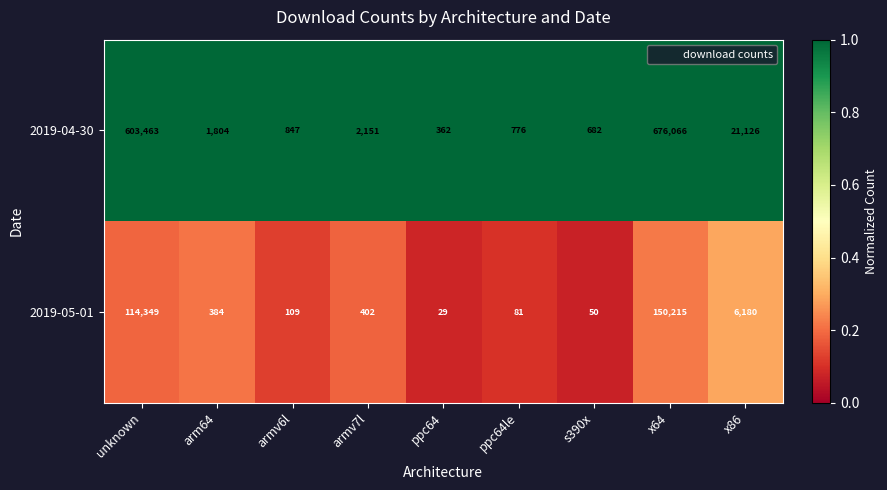

List the series in order of their overall mean, lowest first.

2019-05-01, 2019-04-30